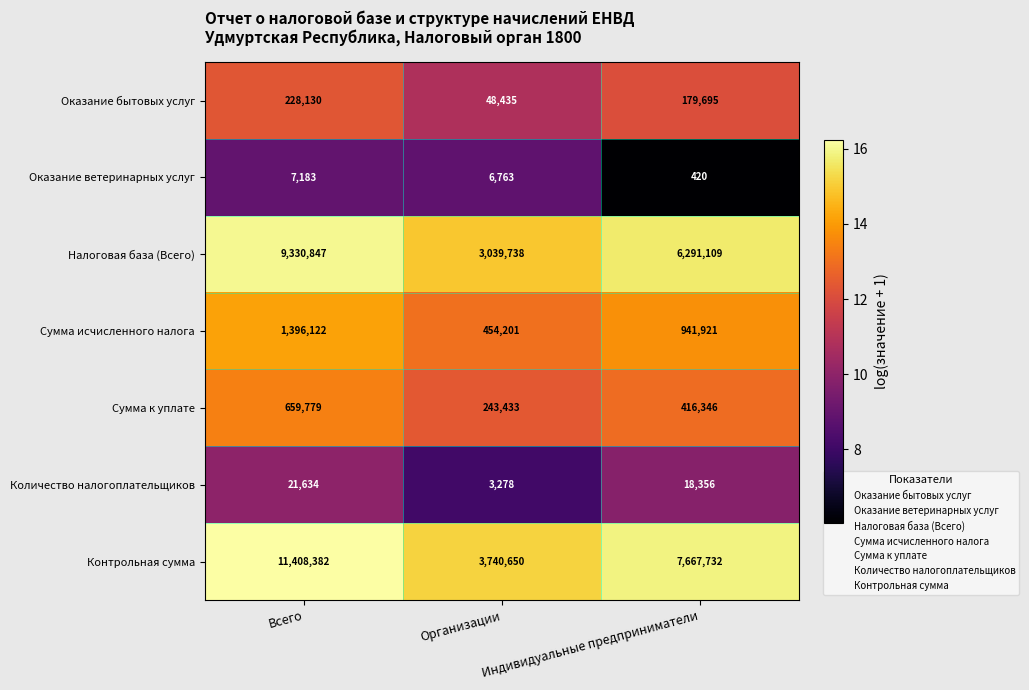

Which series has the largest range (max minus min)?

Контрольная сумма